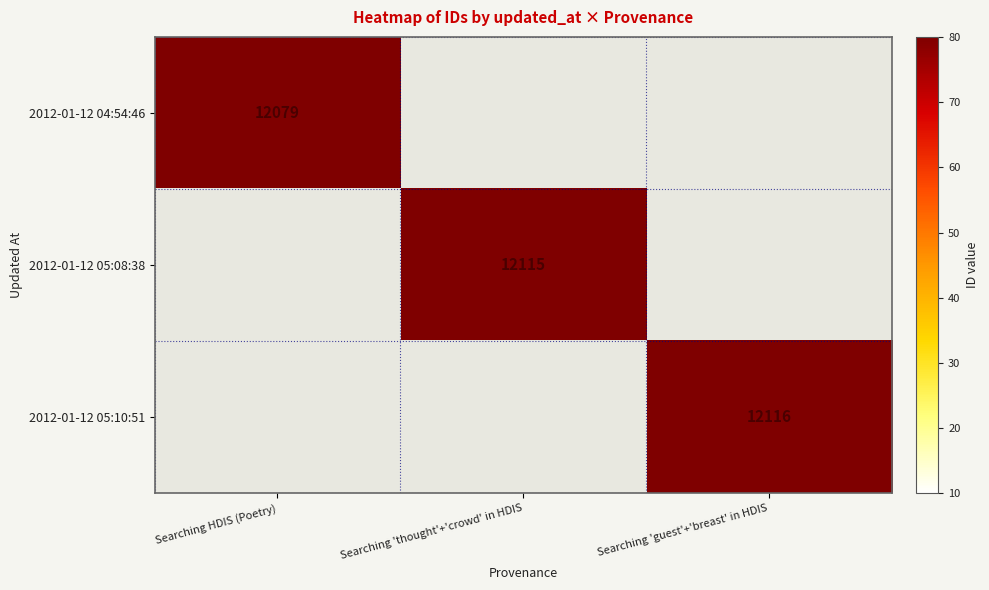

The 2012-01-12 05:10:51 series shows 16112 at Searching 'guest'+'breast' in HDIS. True or false?

False